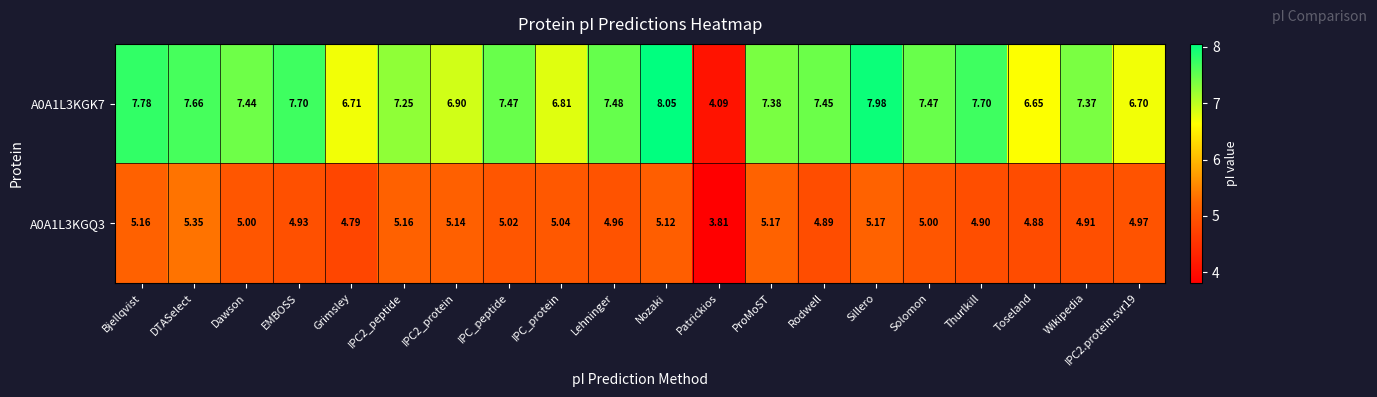

Which category has the lowest value in the A0A1L3KGQ3 series?

Patrickios